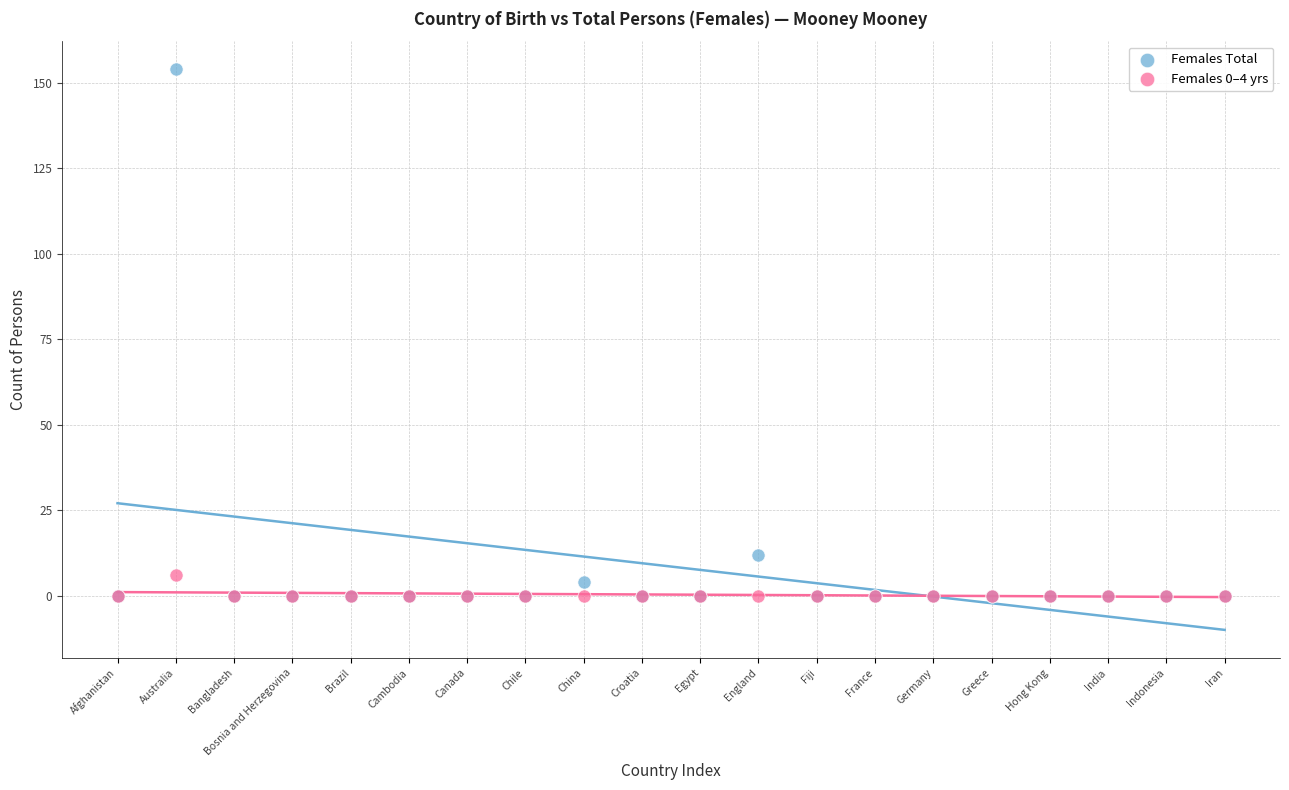

In the Females Total series, what Y value is closest to 77?

12